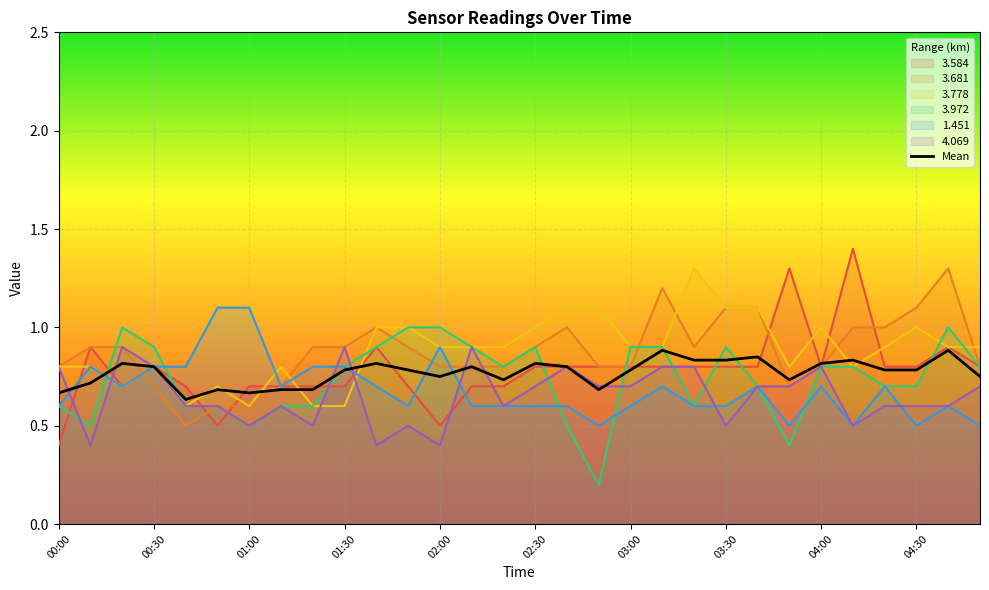

How many interior local valleys (lower than both neighbors) does the data have?

6